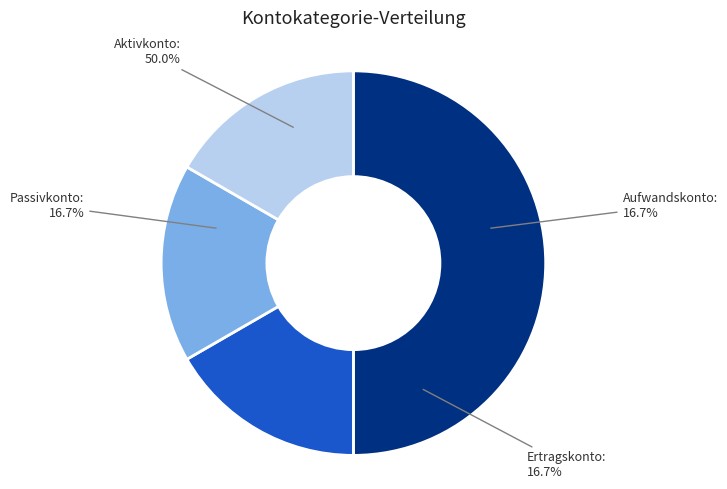

Does Aktivkonto account for over 50% of the chart?

No